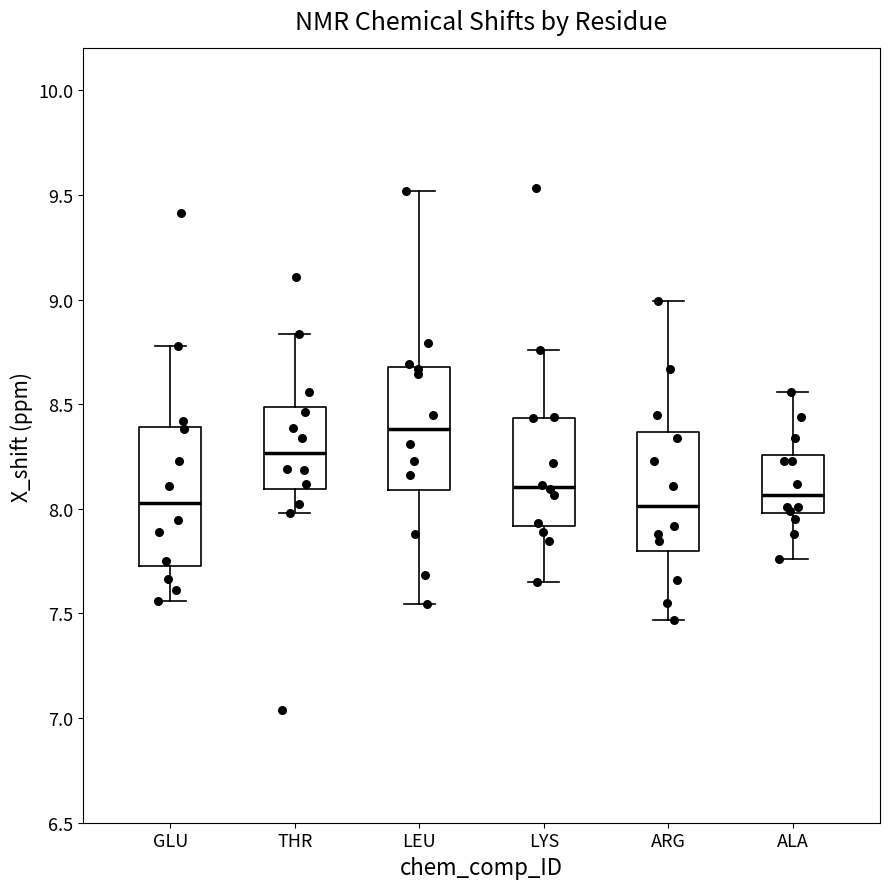

Which box has the highest median line?

LEU